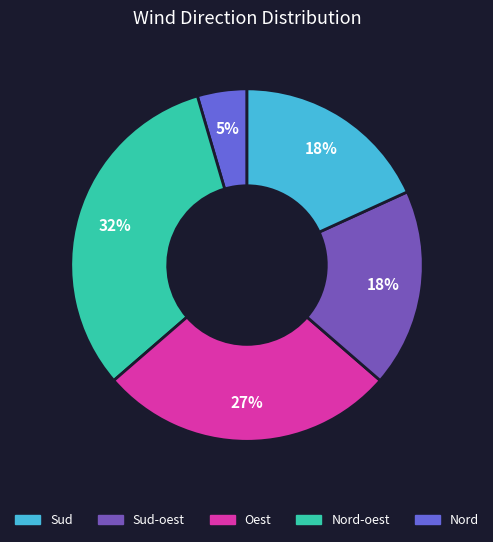

Does any single category account for the majority?

No